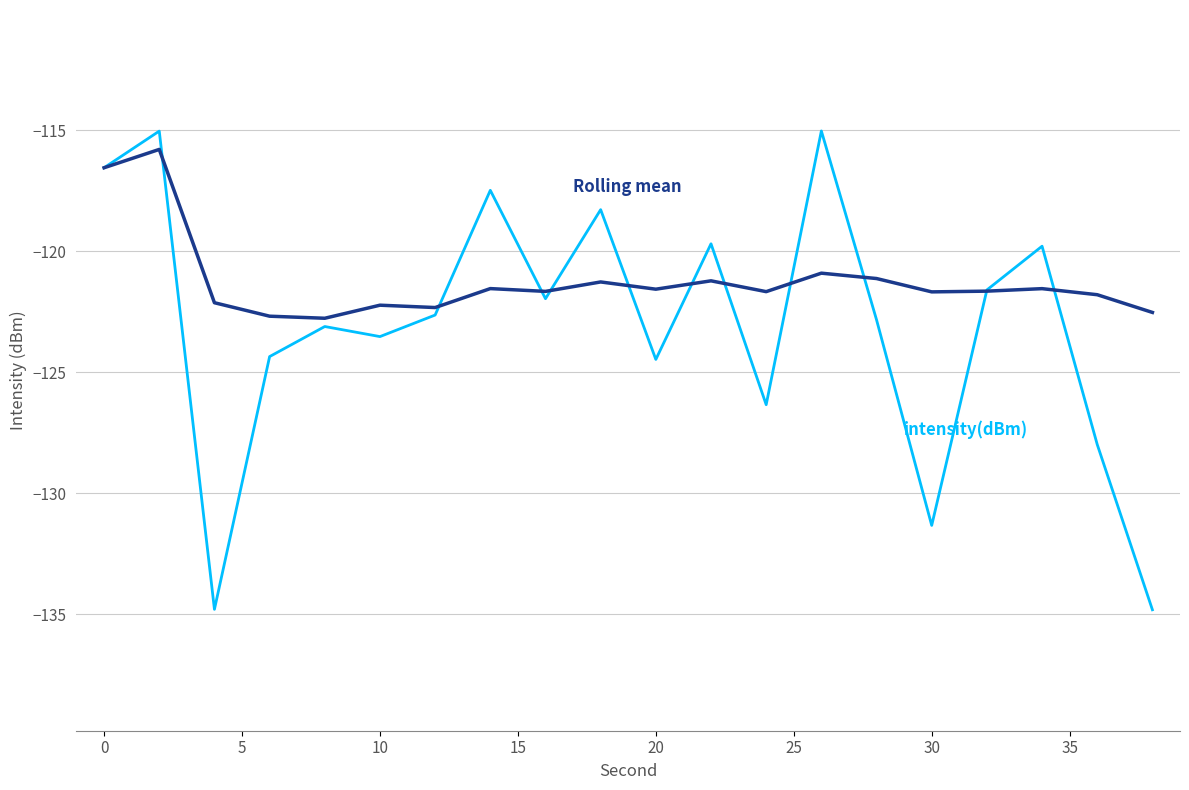

What is the minimum value shown in the chart?

-134.8